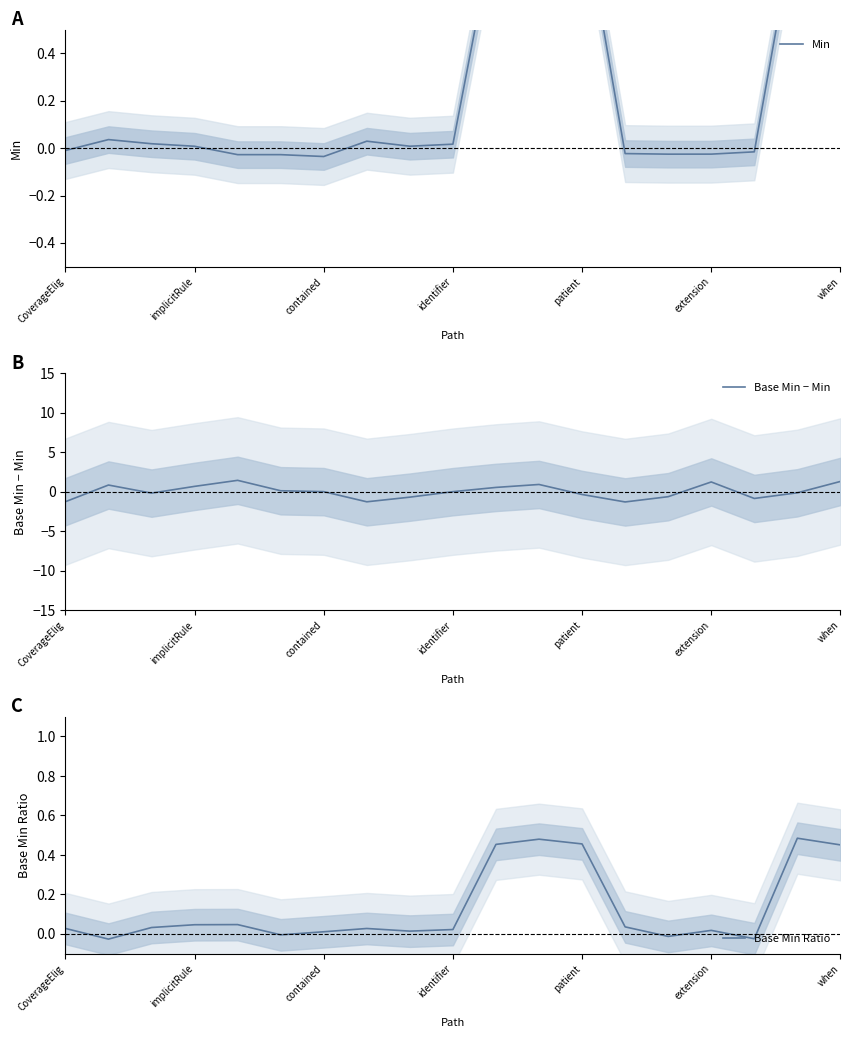

What is the minimum value for Base Min − Min?

-1.3